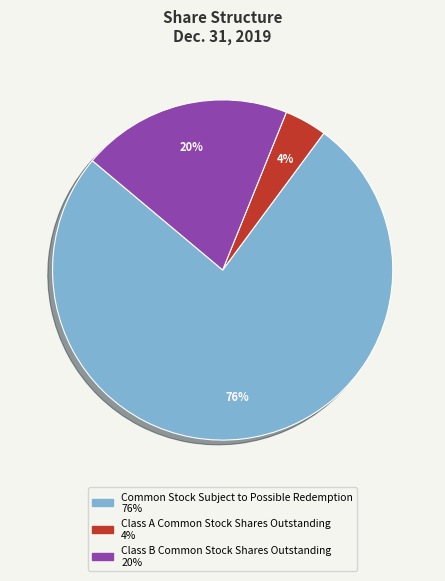

To the nearest percent, what is the average slice percentage?

33%